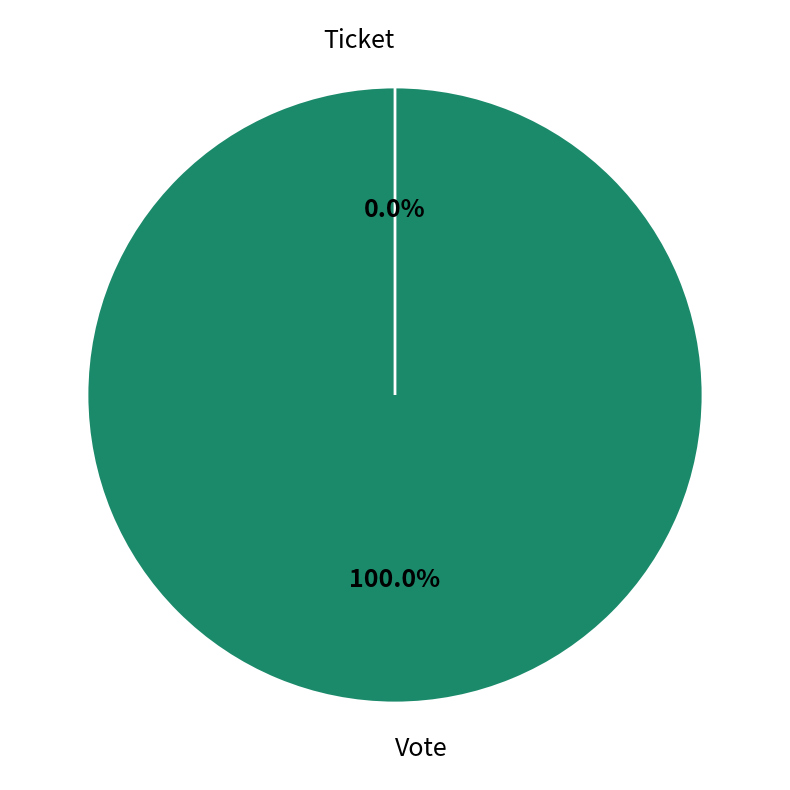

What is the largest slice in the pie chart?

Vote